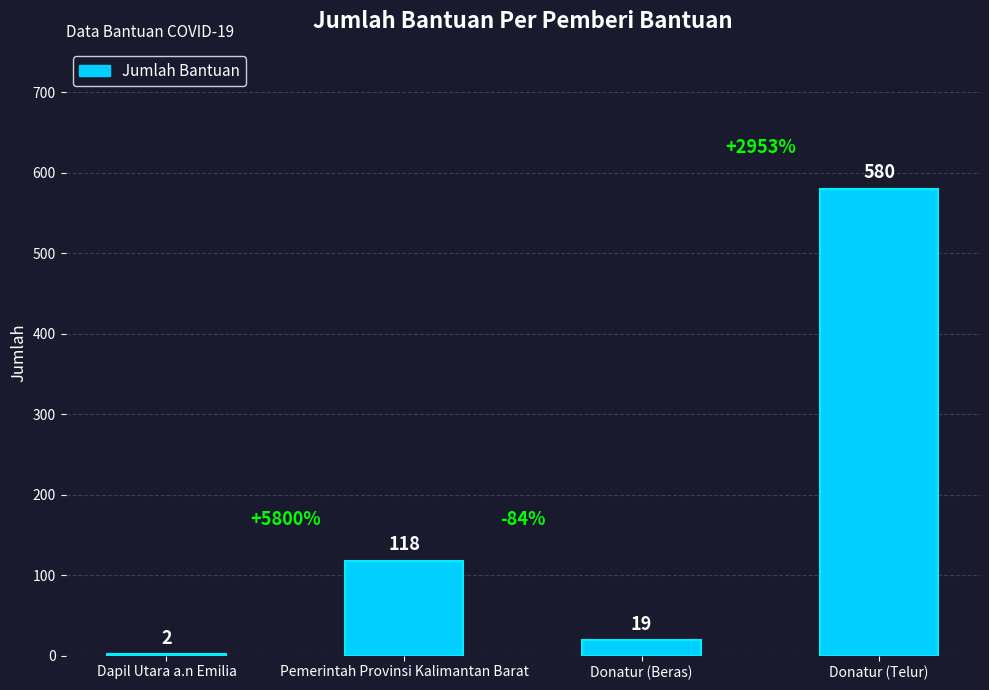

The value at Pemerintah Provinsi Kalimantan Barat is 118. True or false?

True